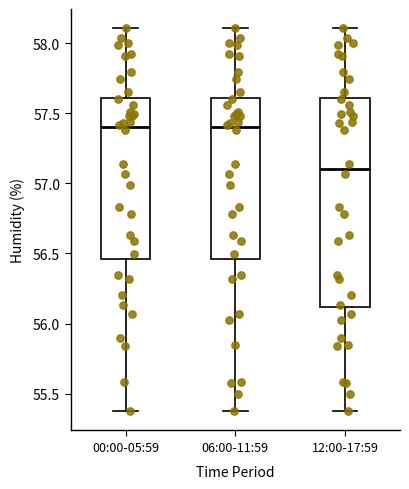

Where does the upper whisker of the box for 00:00-05:59 end on the y-axis? The values are not printed on the chart, so give them approximately, as read against the axis.

58.10